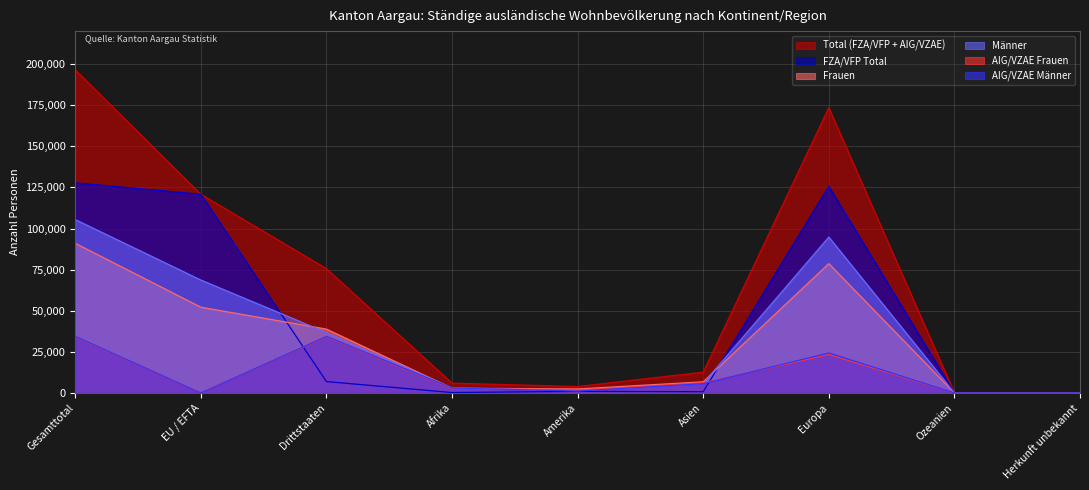

True or false: FZA/VFP Total and Total (FZA/VFP + AIG/VZAE) intersect in this chart.

False